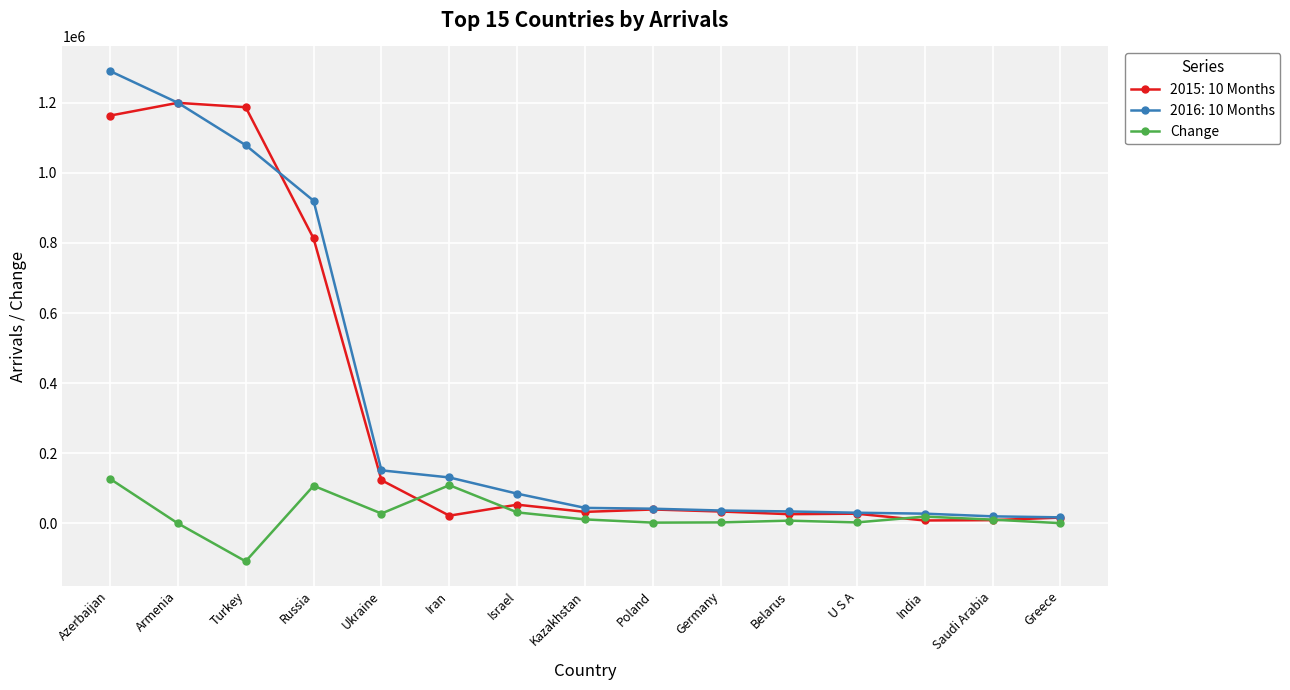

Which series has the largest range (max minus min)?

2016: 10 Months